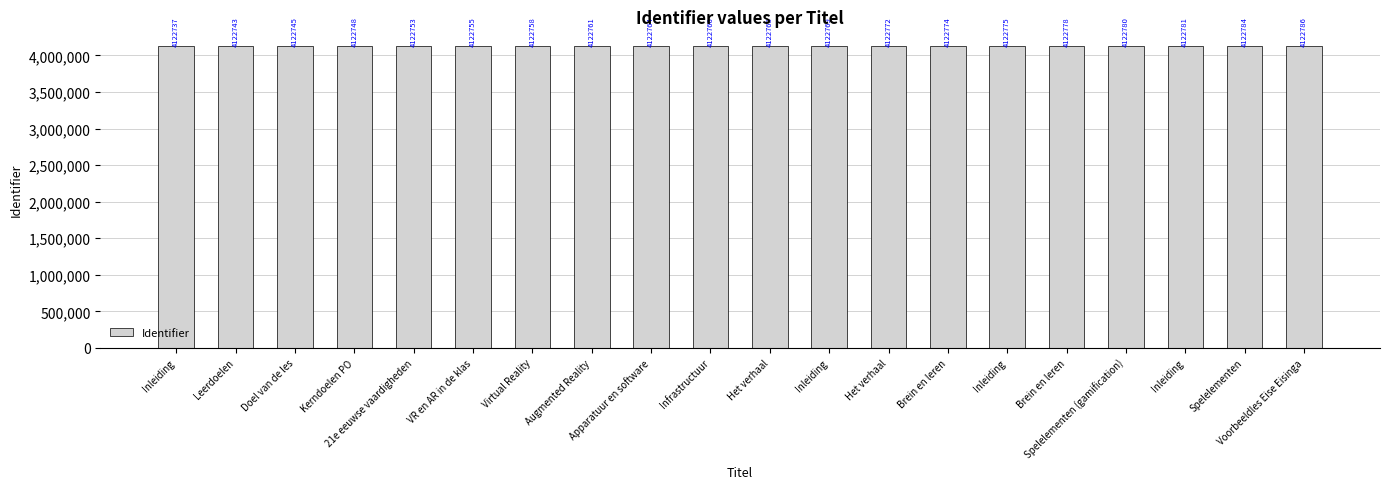

Read the value at Inleiding.

4122769